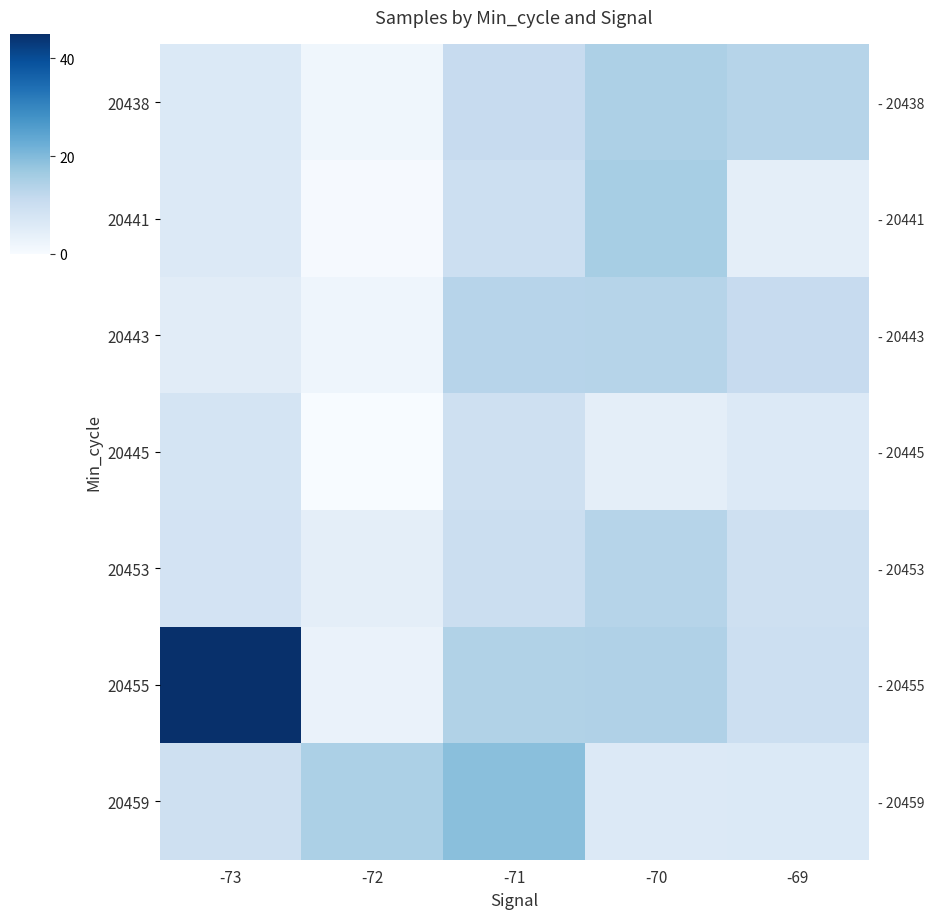

At which label does 20438 first exceed 10?

-71